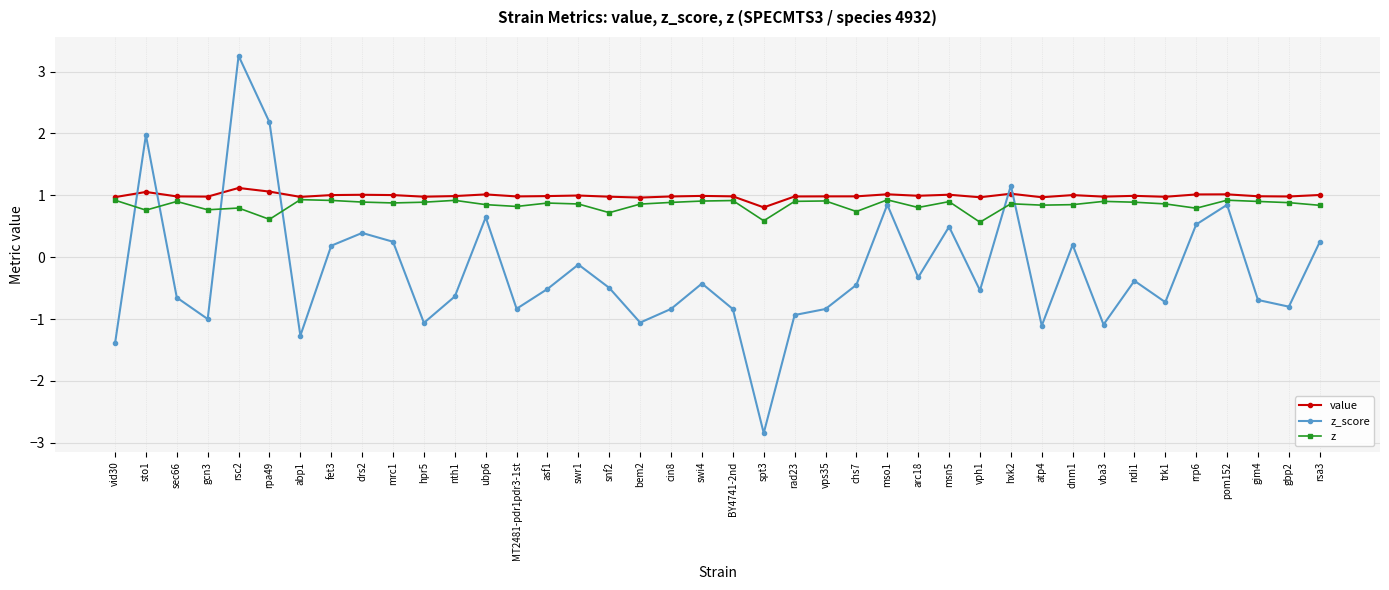

The value of z_score at pom152 is 1.3. True or false?

False